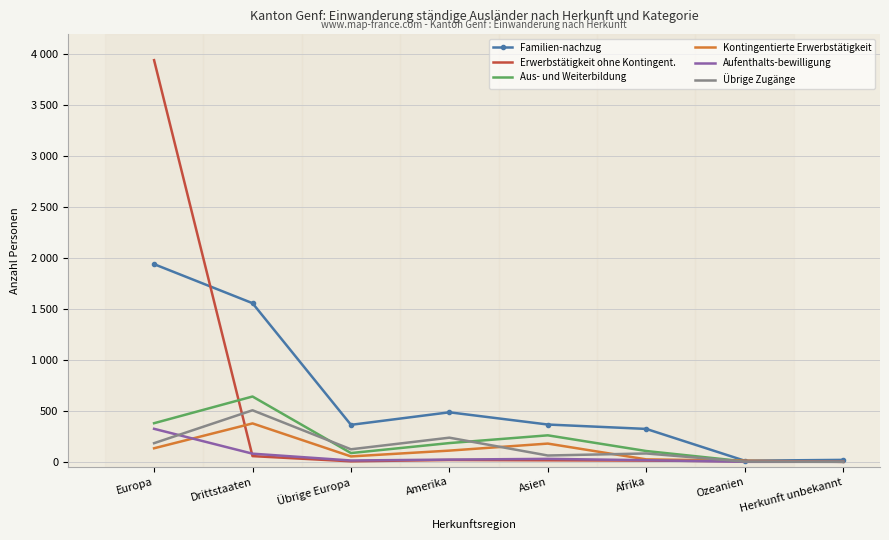

What are all the series names shown in the legend?

Familien-nachzug, Erwerbstätigkeit ohne Kontingent., Aus- und Weiterbildung, Kontingentierte Erwerbstätigkeit, Aufenthalts-bewilligung, Übrige Zugänge